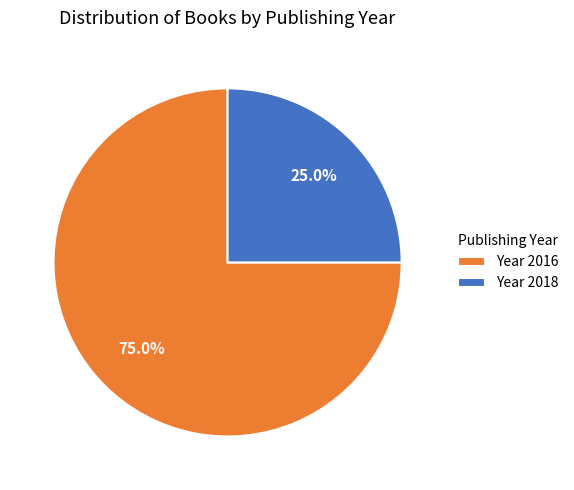

Which slice is the smallest?

Year 2018